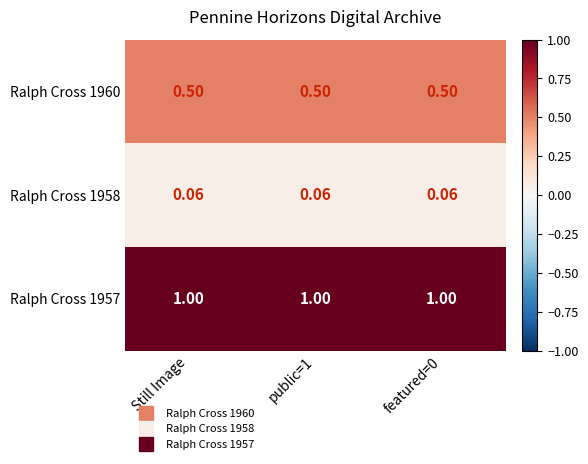

At how many categories does at least one series exceed 0?

3